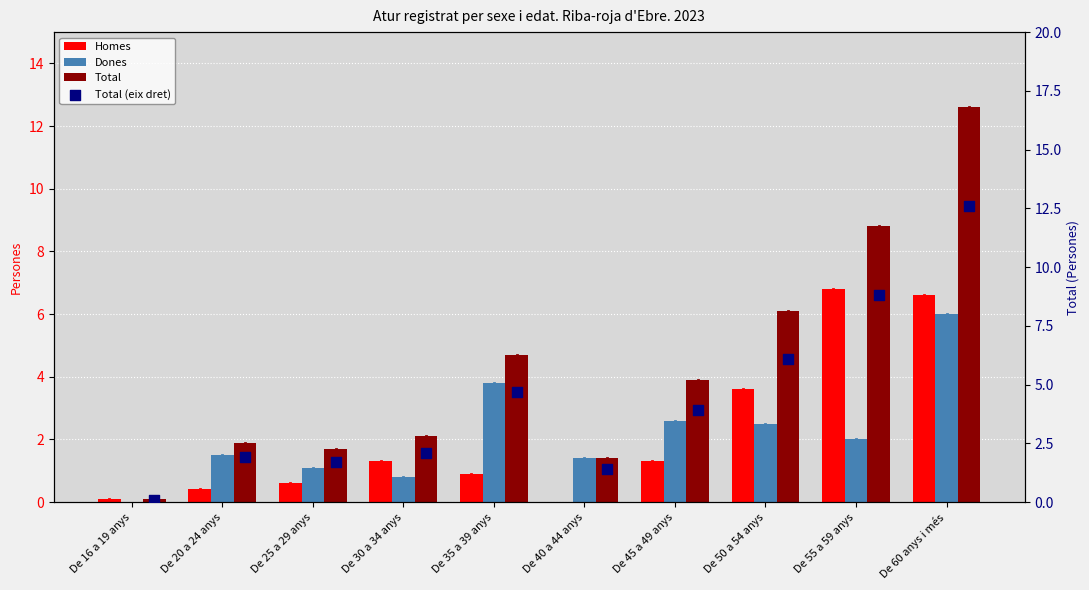

Which series contains the lowest Y value?

Homes